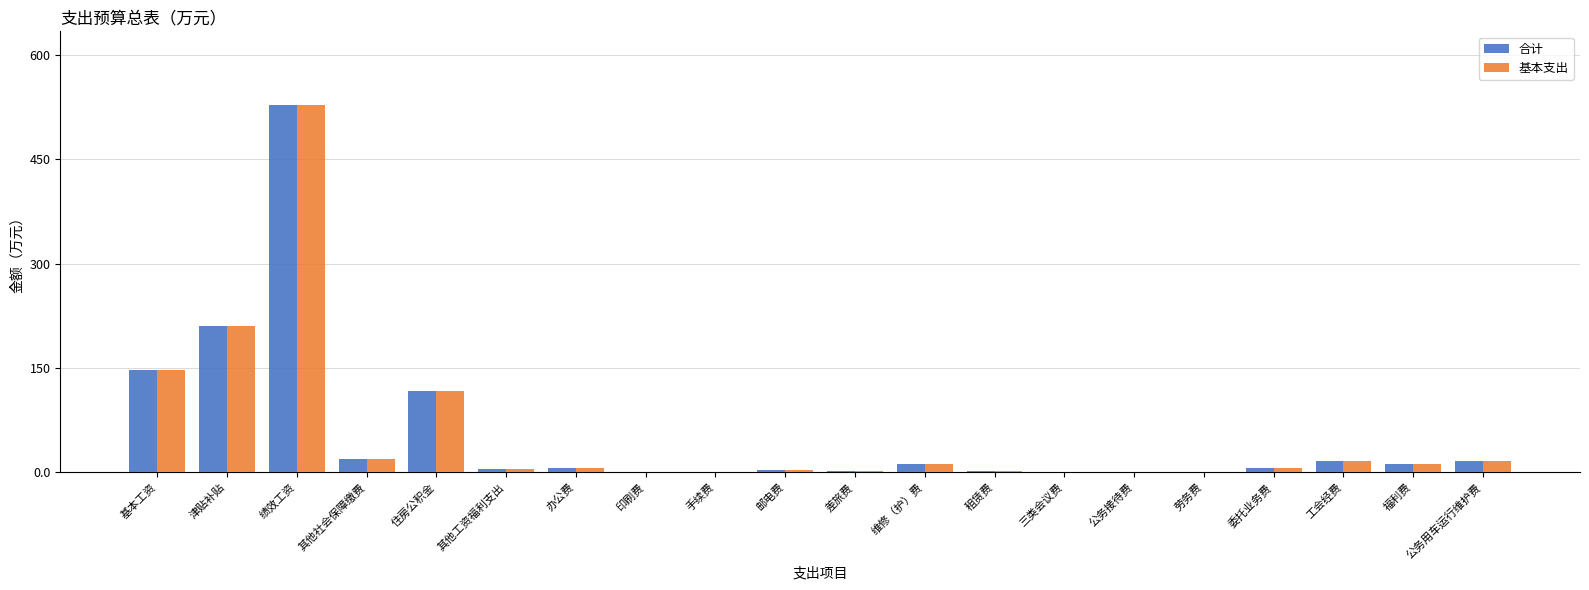

At which category does the chart reach its peak across all series?

绩效工资